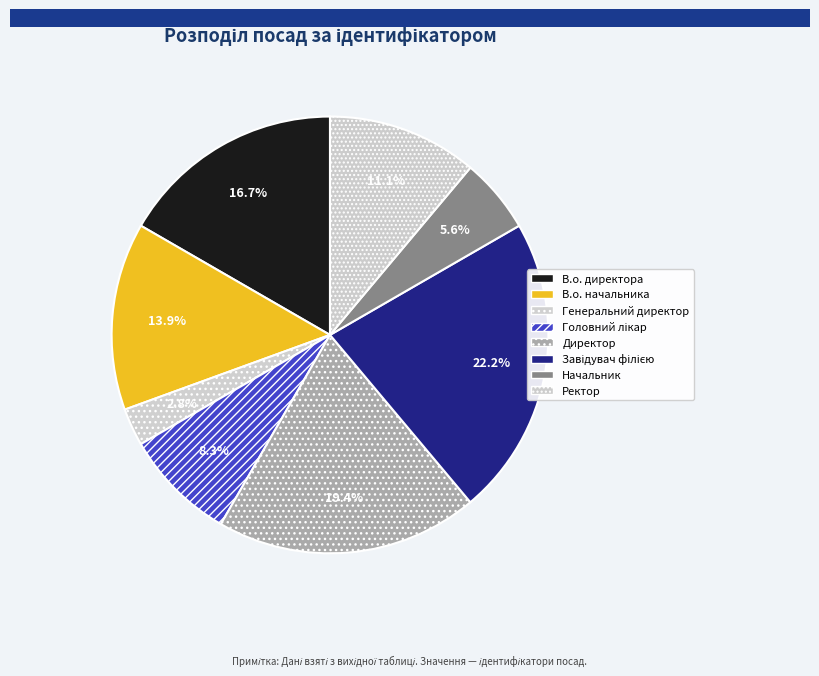

How many segments does this pie chart have?

8